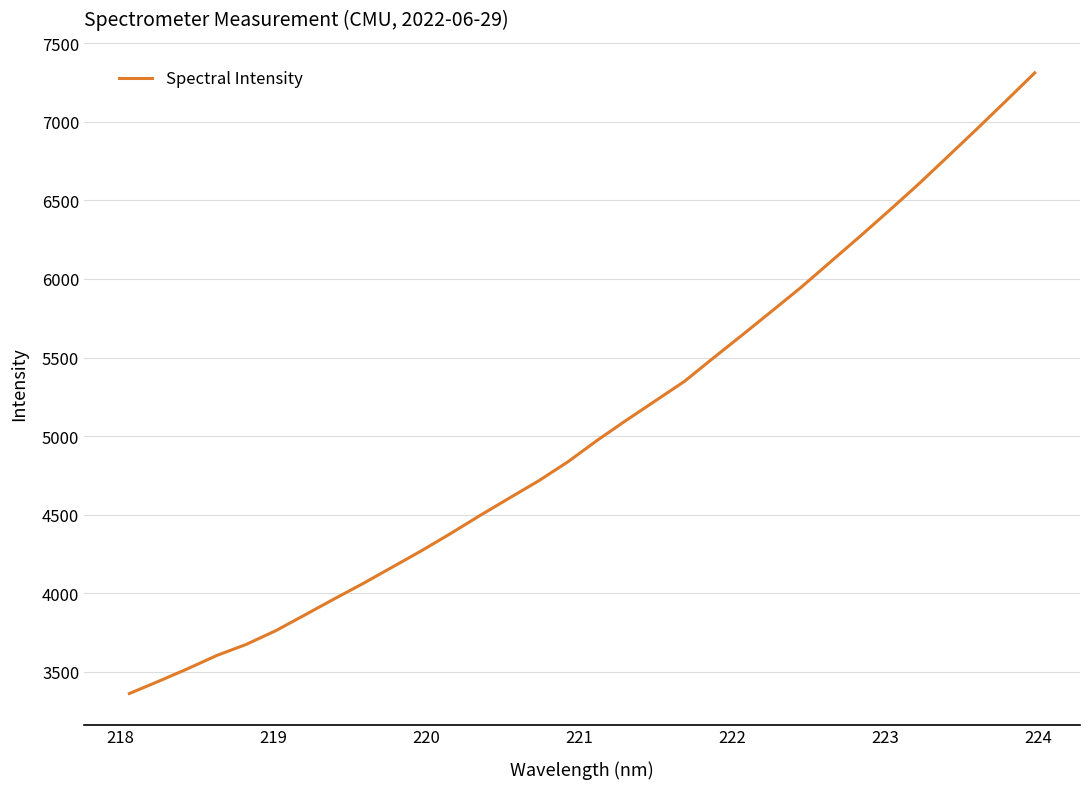

Reading left to right, what are all the values shown in this chart?

3361.8	3439.8	3520.2	3604.8	3674.7	3761.1	3861.6	3963.3	4062.5	4166.8	4271.2	4381.1	4495.2	4605.6	4714.9	4835.6	4971.7	5100.1	5224.3	5348.7	5499.2	5646.8	5796.8	5947.8	6108.6	6269.3	6433.3	6600.4	6775.3	6951.3	7130.3	7311.3